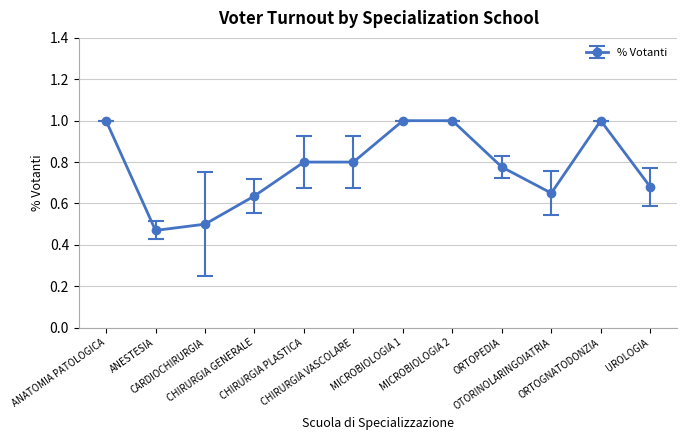

True or false: there are more than 0 points higher than both neighbors.

True